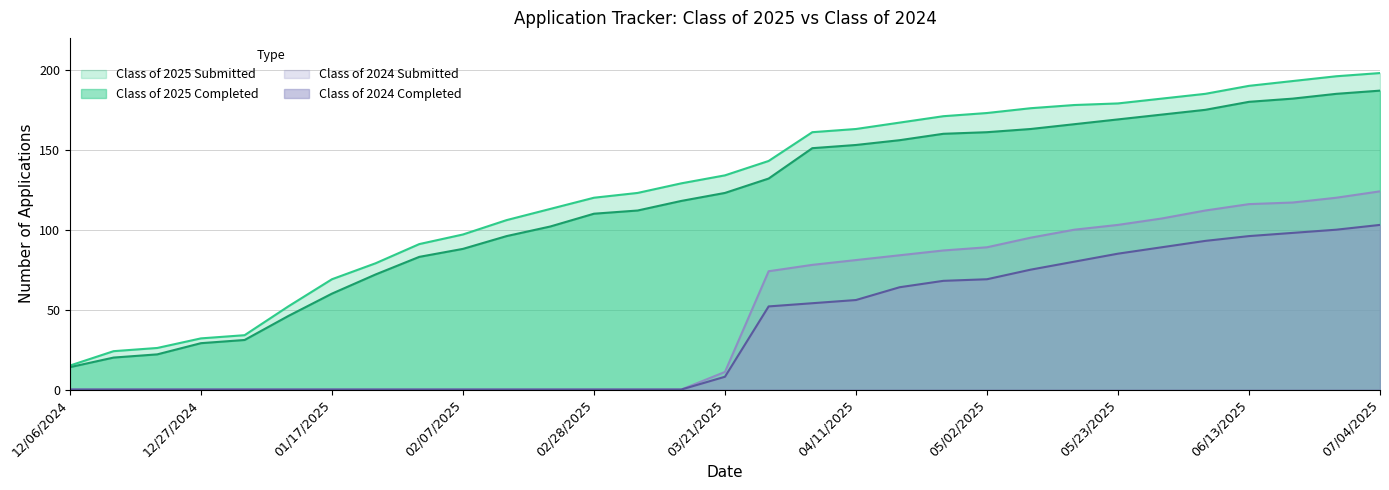

Which series has the largest range (max minus min)?

Class of 2025 Submitted